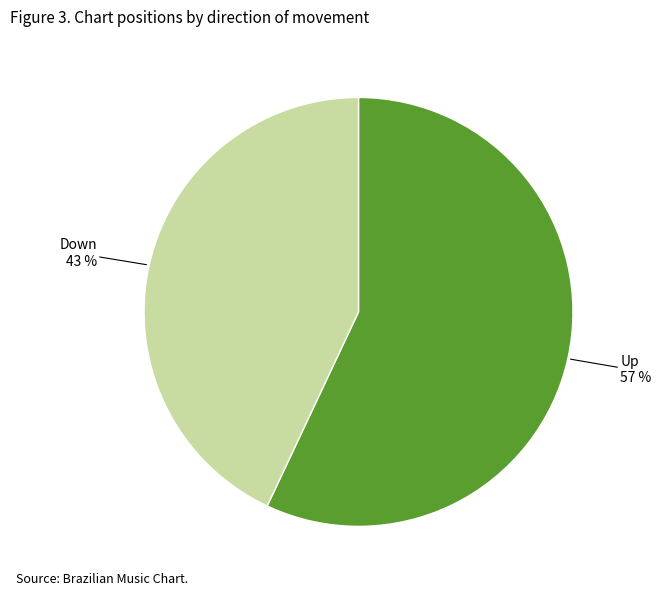

Combined, do Up and Down account for over 50%?

Yes